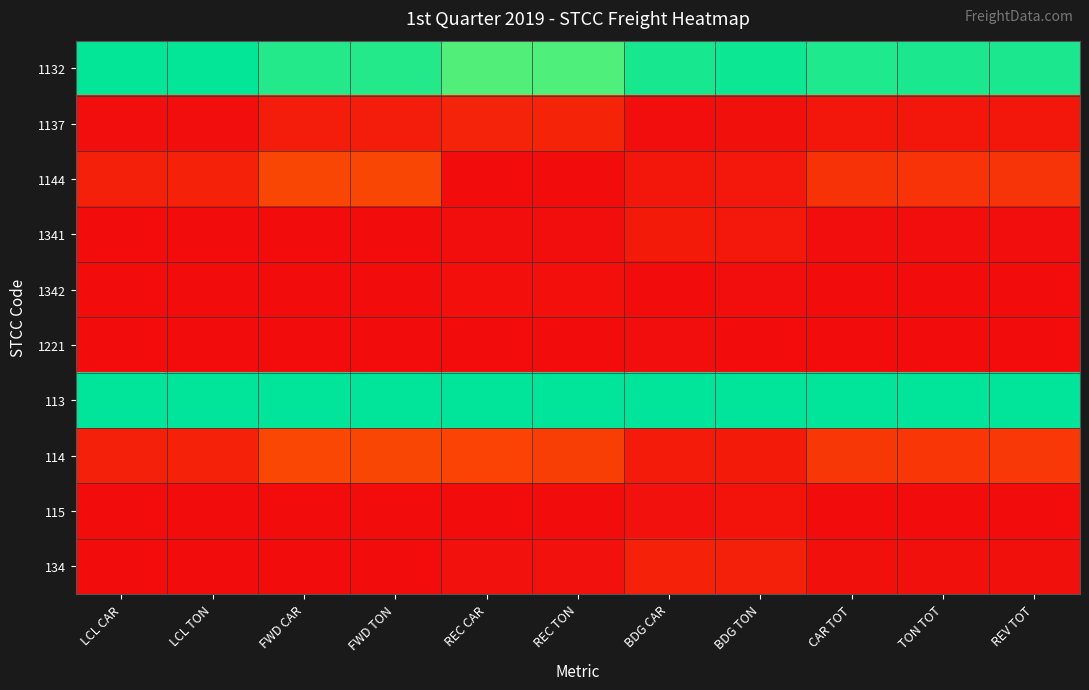

At which category is the sum across all series the highest?

FWD CAR